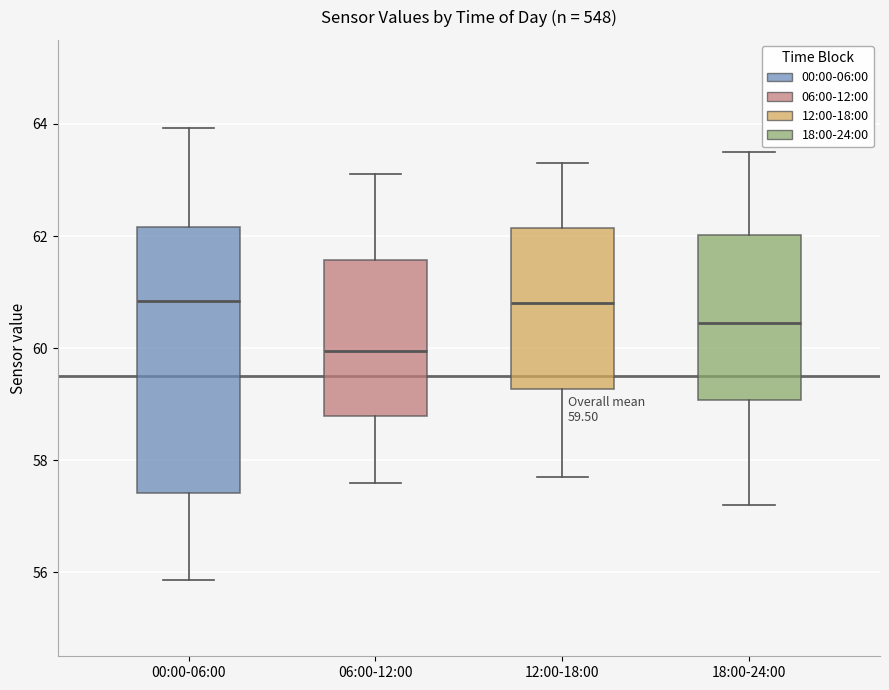

Comparing the boxes themselves (not the whiskers), which one is the tallest?

00:00-06:00